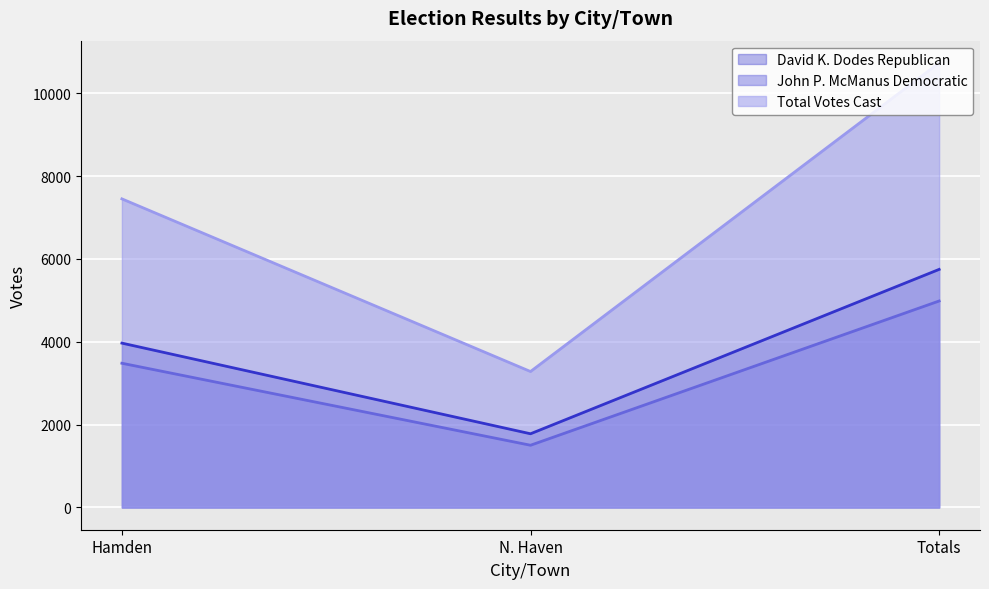

Reading left to right, extract all data points from this chart.

David K. Dodes Republican: Hamden=3969	N. Haven=1780	Totals=5749
John P. McManus Democratic: Hamden=3483	N. Haven=1503	Totals=4986
Total Votes Cast: Hamden=7452	N. Haven=3283	Totals=10735